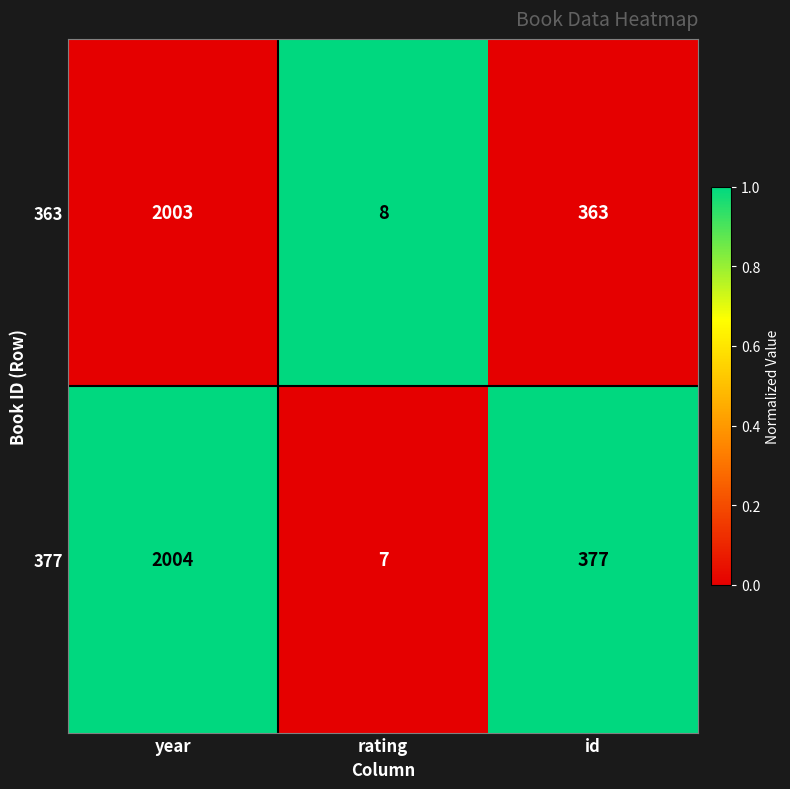

Which category has the highest value in the 377 series?

year